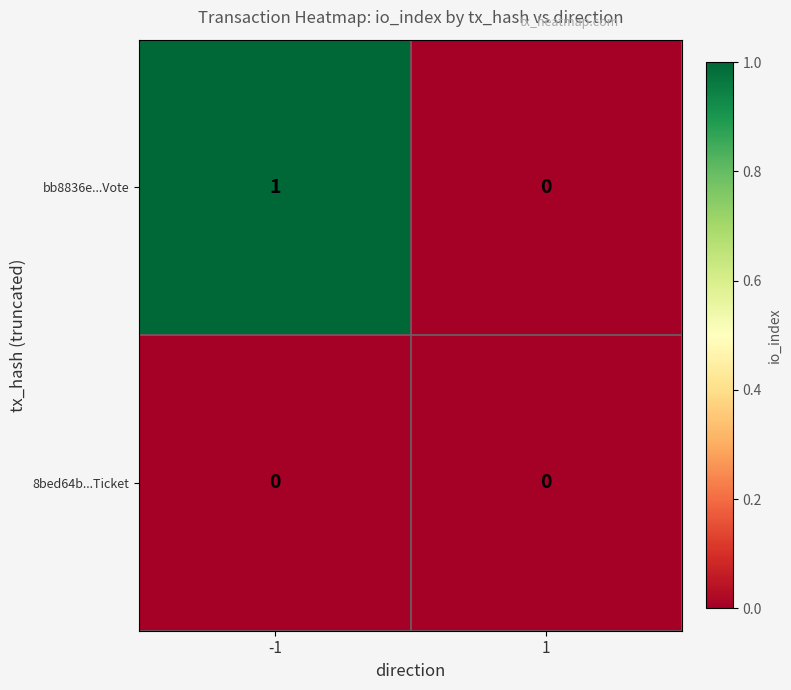

Which label corresponds to the largest value in the chart?

-1